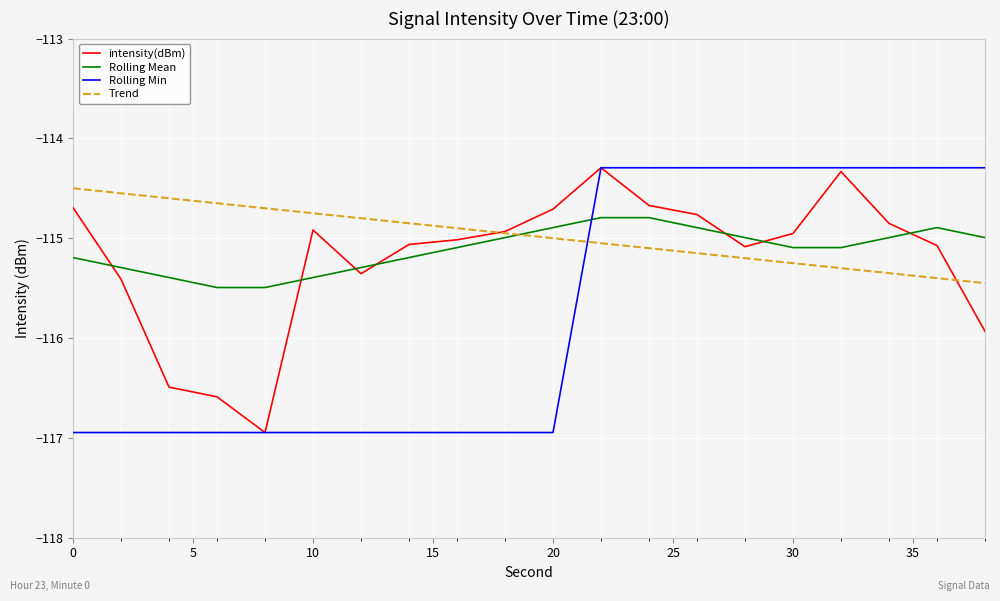

What is the smallest value displayed?

-116.9